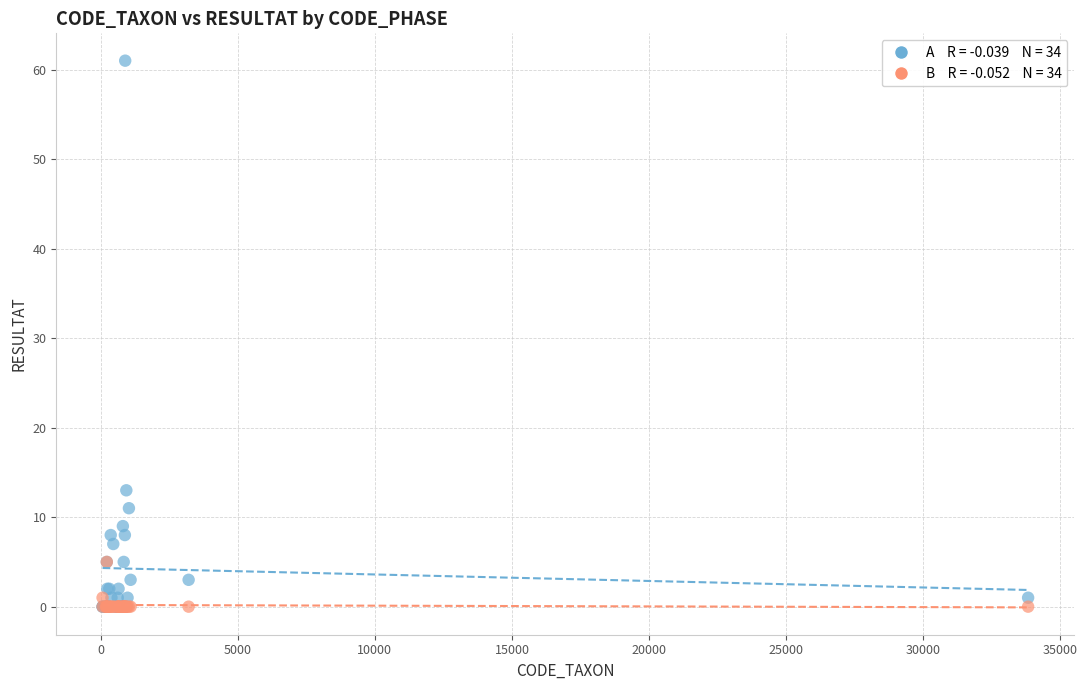

Across all series, what Y value is closest to 30?

13